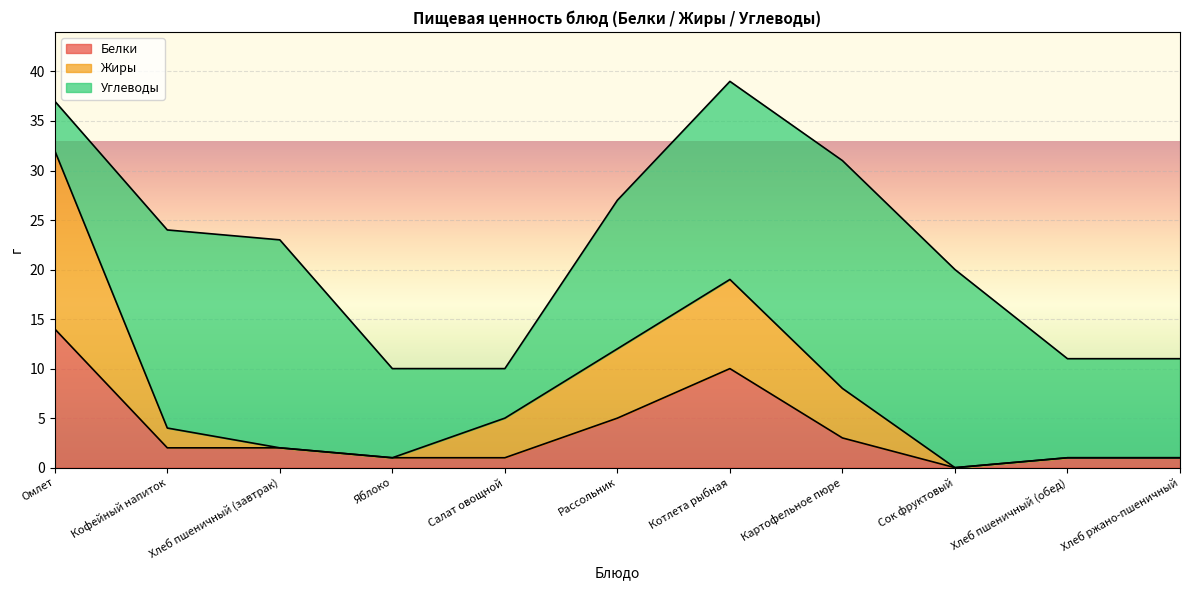

What is the total value across all series at Хлеб ржано-пшеничный?

11